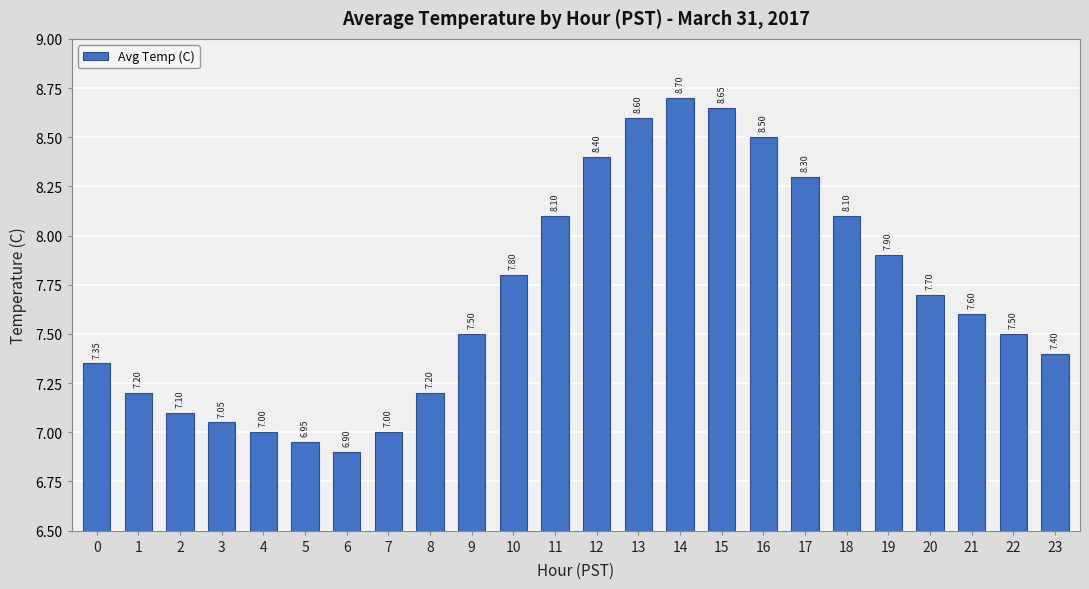

Approximately how many times larger is the value at 19 compared to 18?

1.0